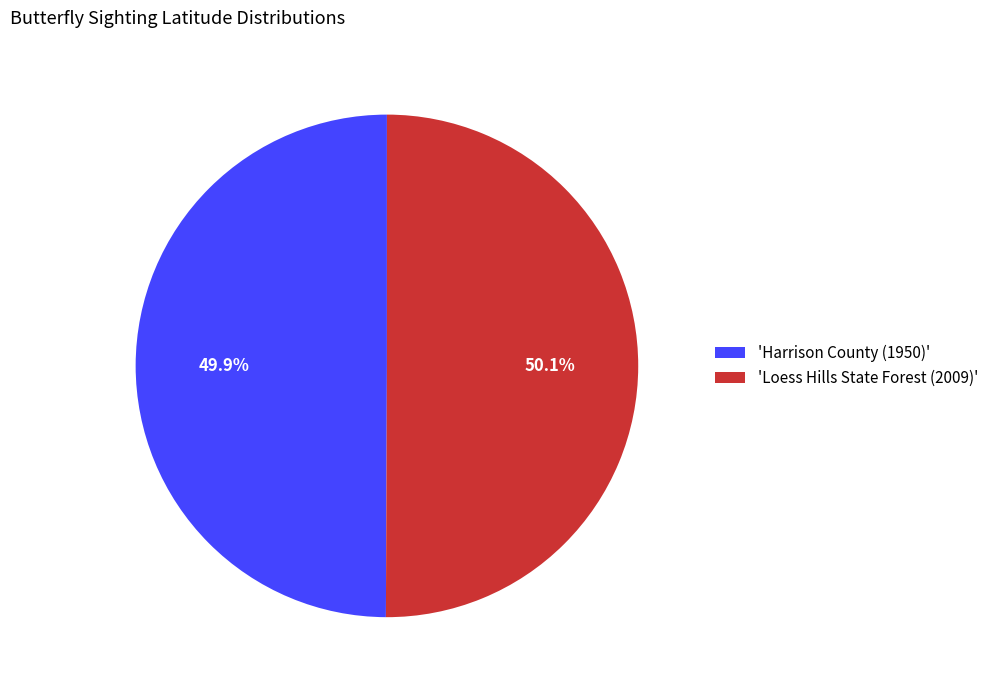

Does any single category account for the majority?

Yes